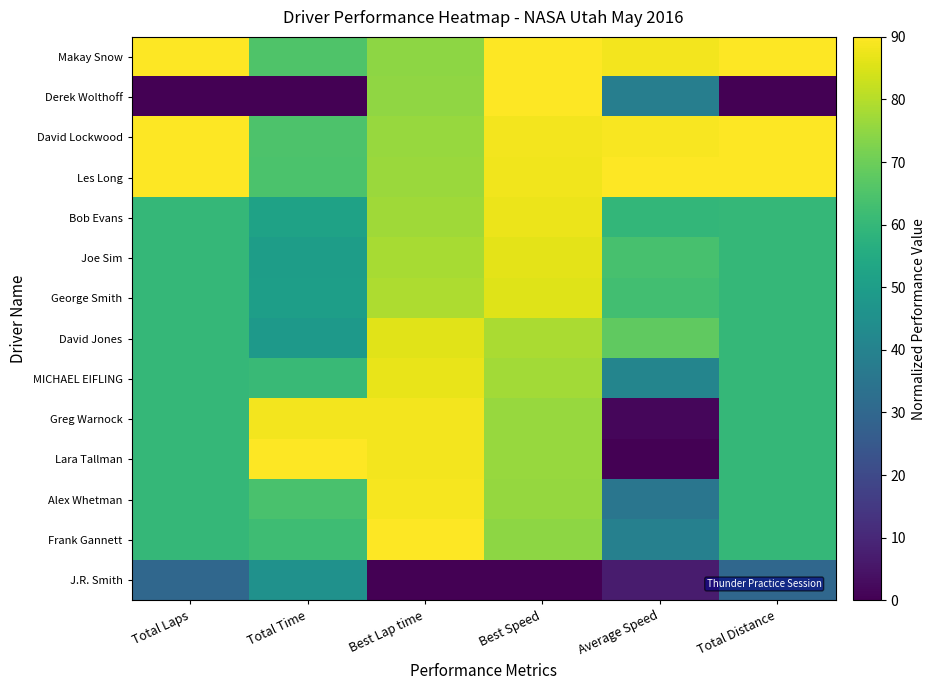

Between Average Speed and Total Time, which is larger?

Average Speed